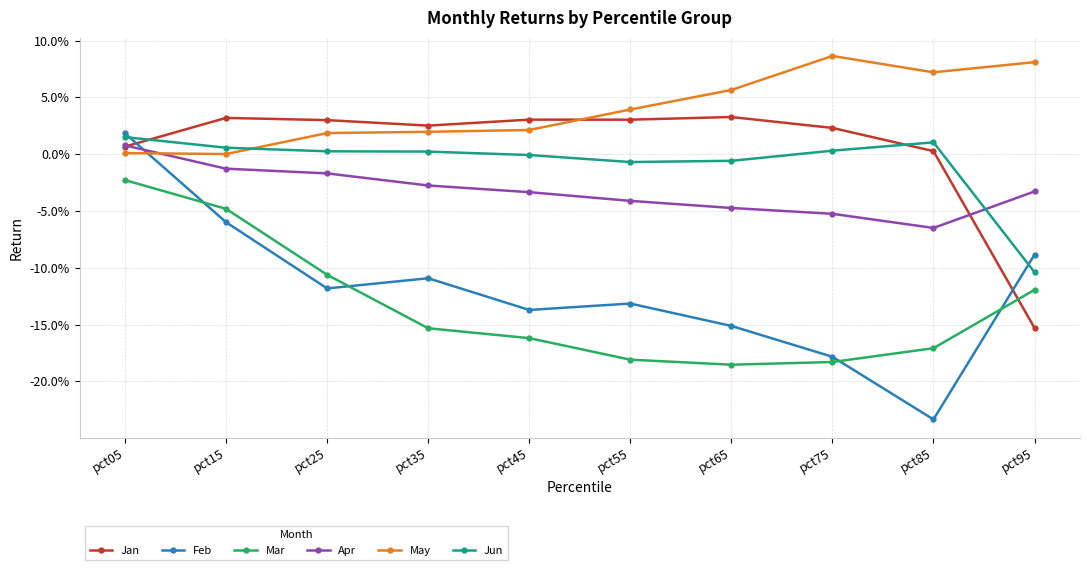

Between pct35 and pct85, which series saw the biggest shift?

Feb